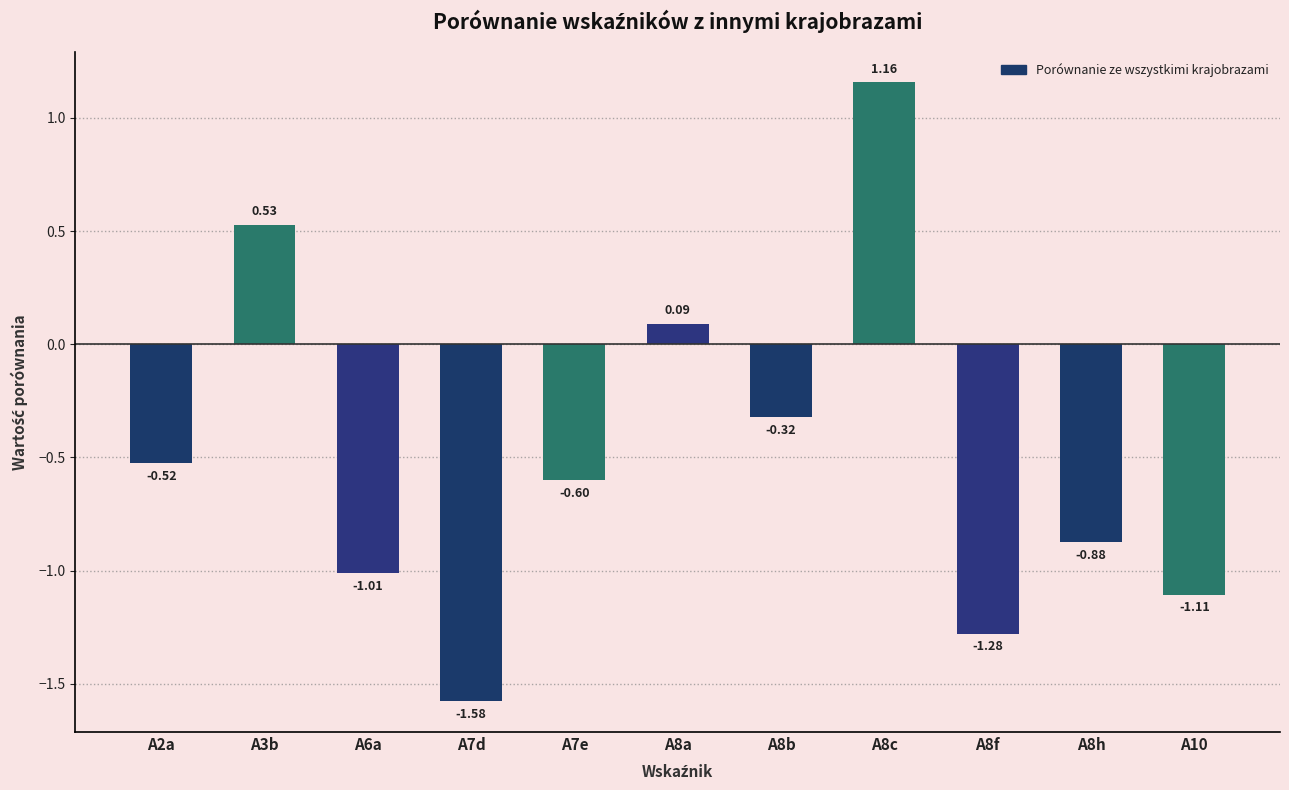

What is the value of the 5th bar from the left?

-0.6